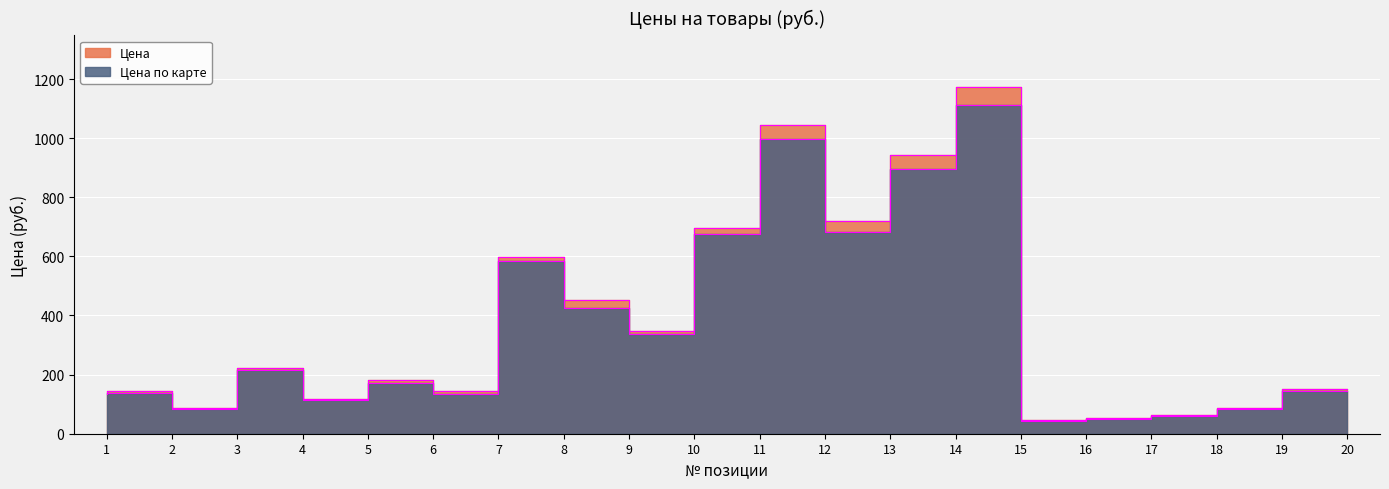

What value does the Цена по карте series have at 11?

677